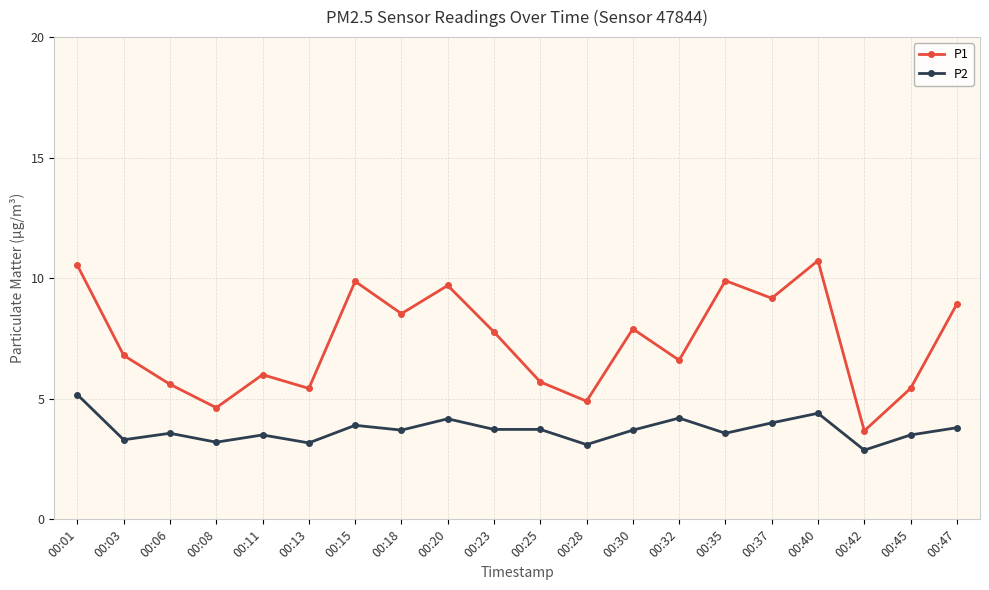

Which category has the highest value in the P2 series?

00:01